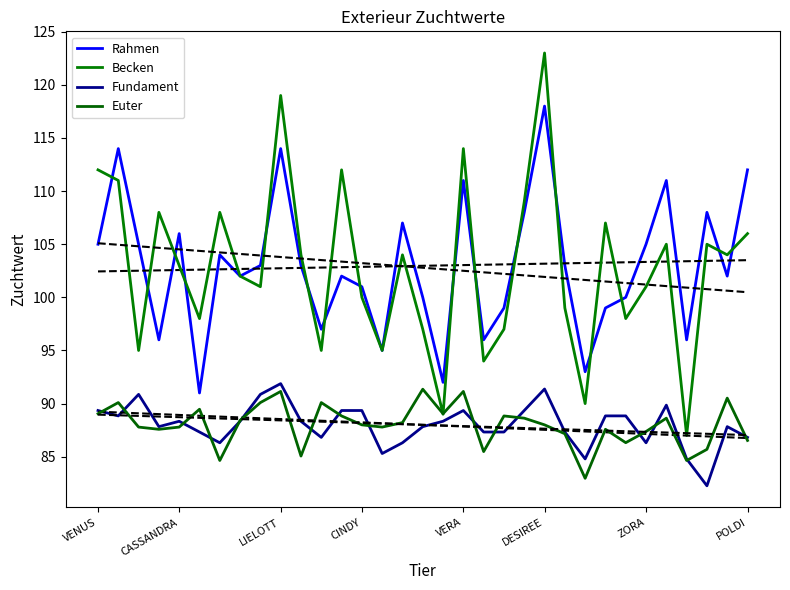

Does the chart display data point markers on the line(s)?

No